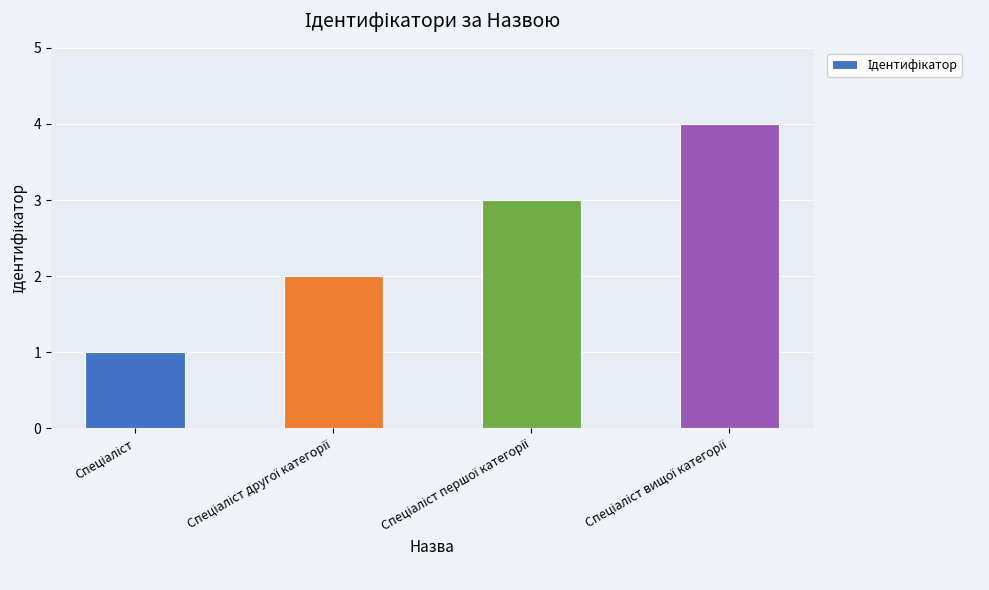

What is the maximum value shown in the chart?

4